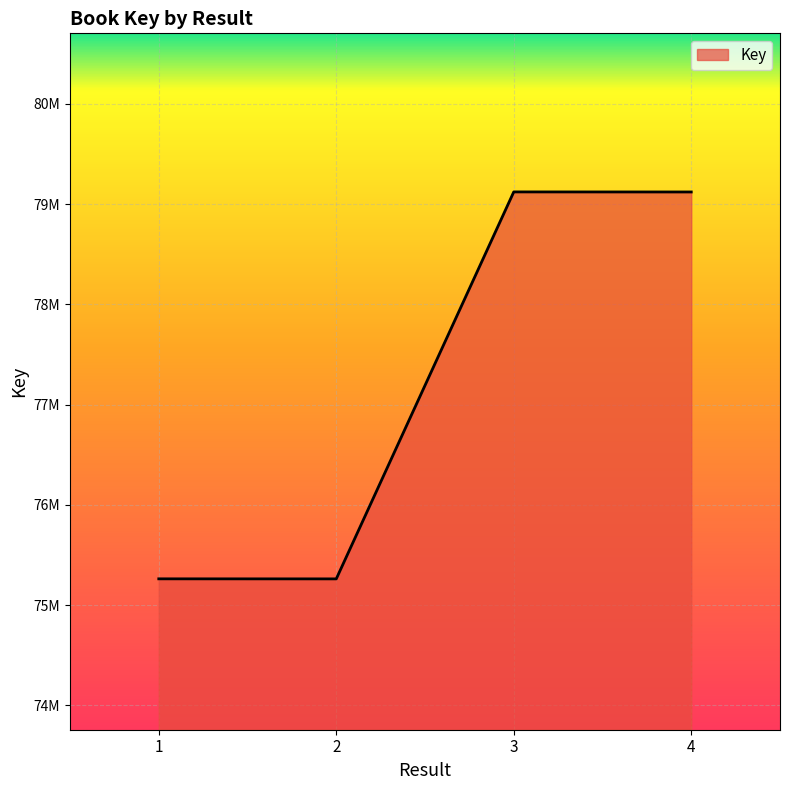

What is the value of the 4th point from the left?

79122124